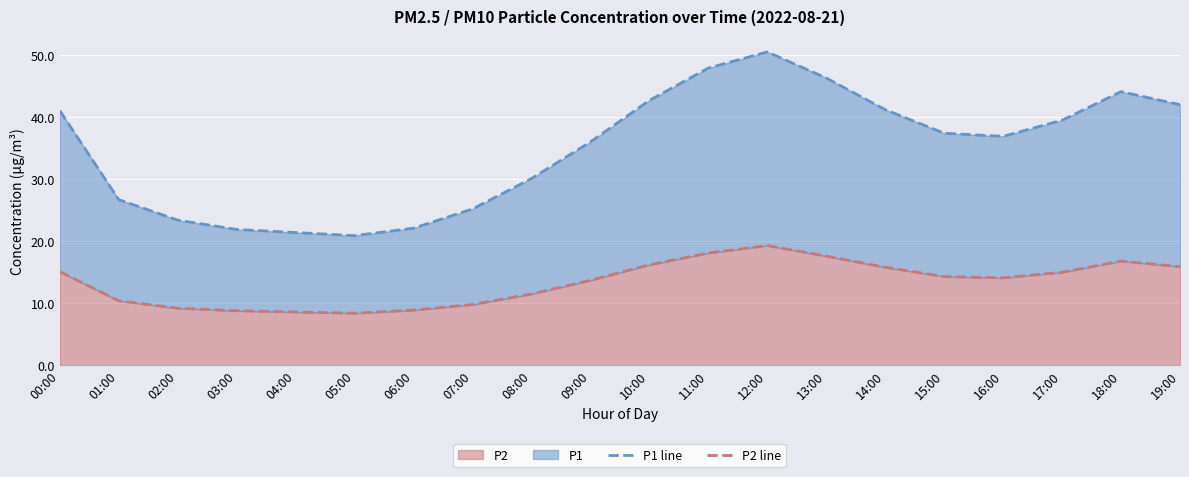

What position from the right is 06:00?

14